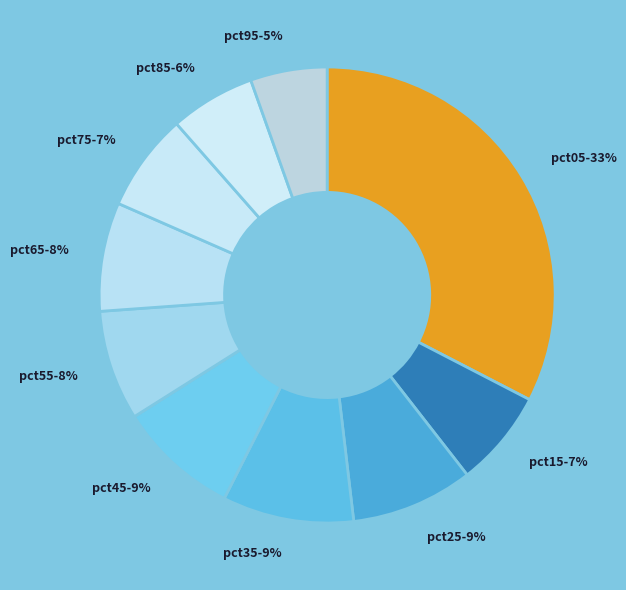

Which has a higher value, pct75 or pct55?

pct55